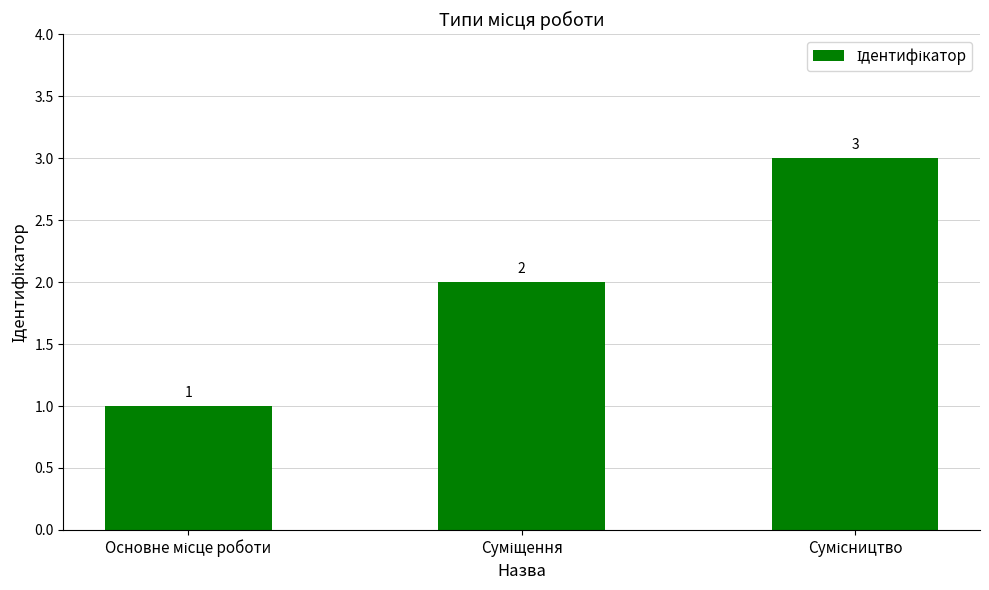

How many bars are there in total?

3